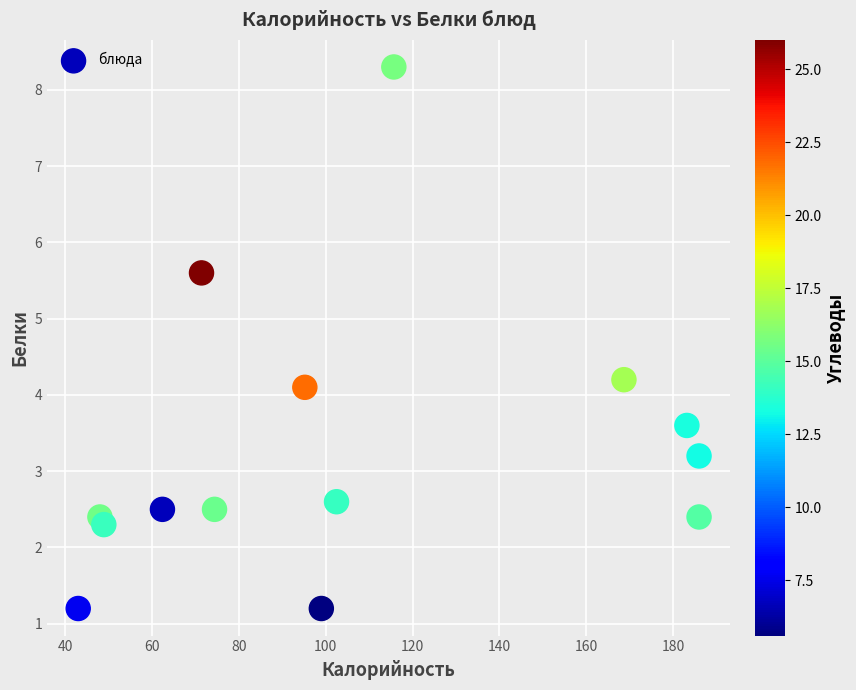

What Y value in the scatter plot is closest to 4?

4.1